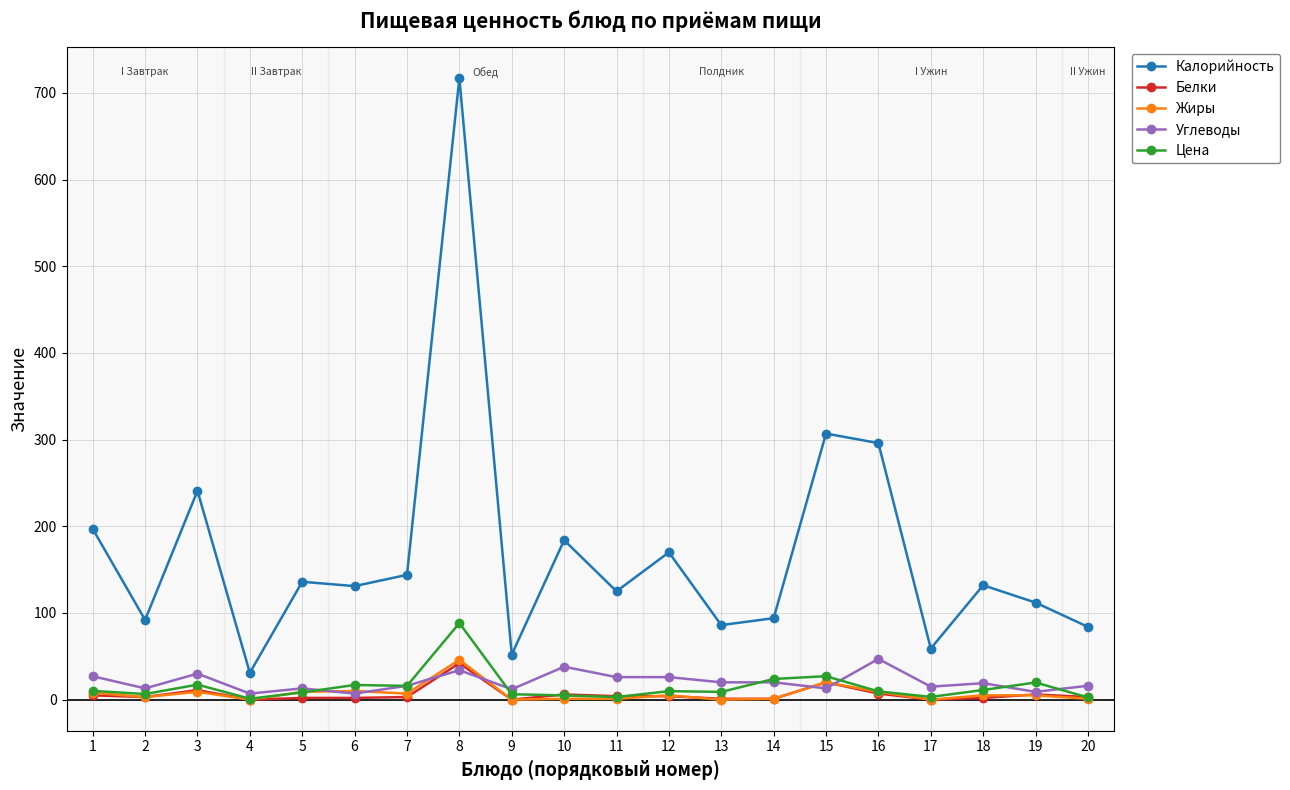

Which series has the largest total across all categories?

Калорийность